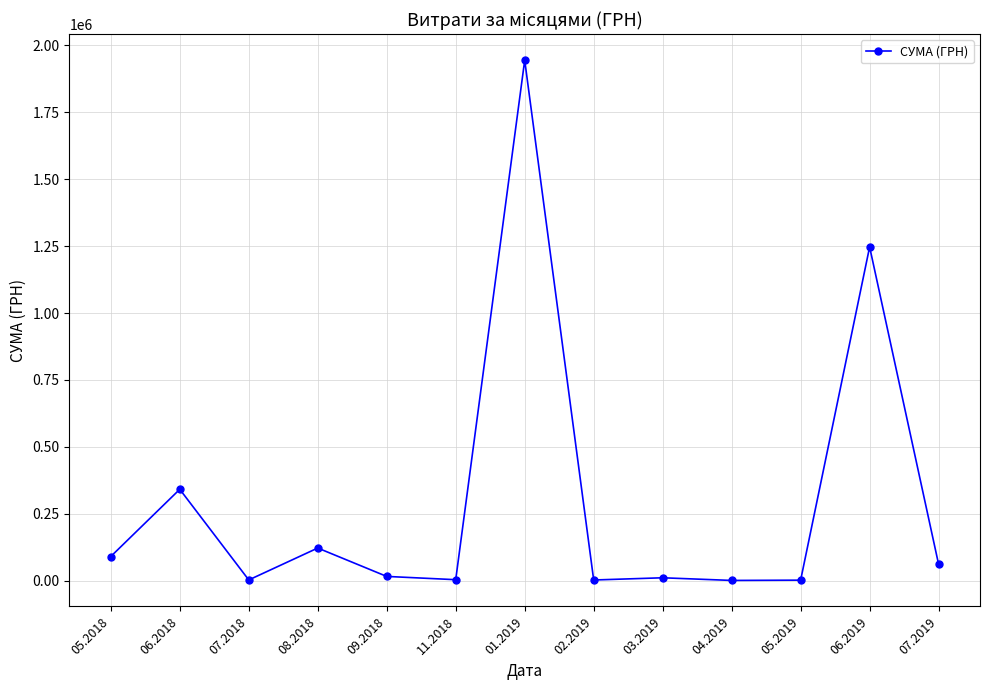

Which category has the highest value across all series?

01.2019